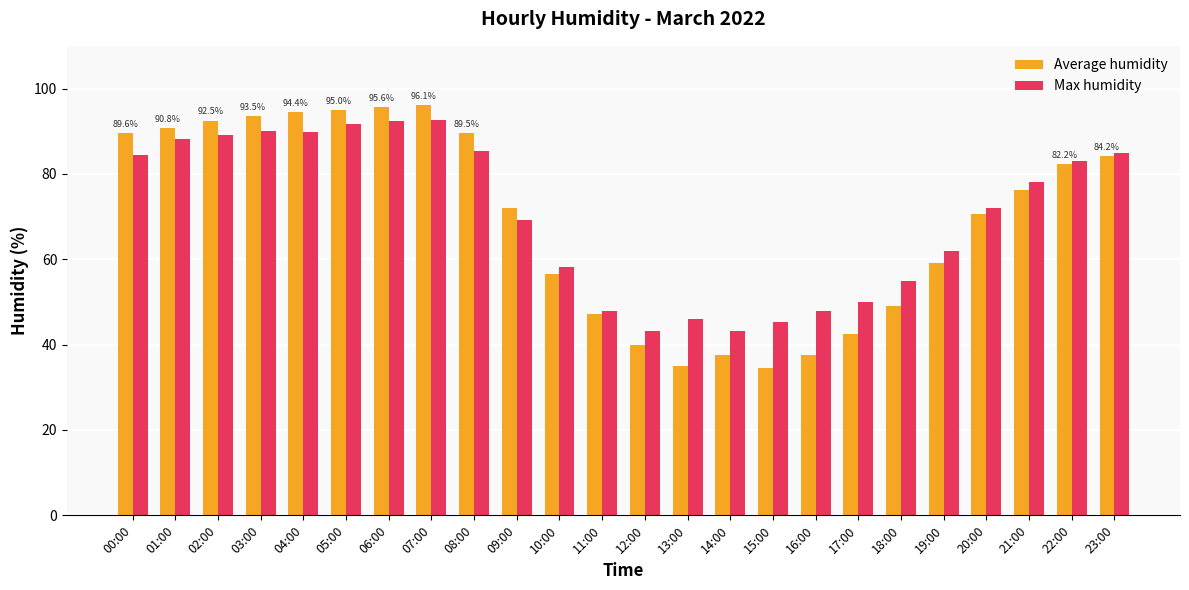

What is the maximum value for Average humidity?

96.1